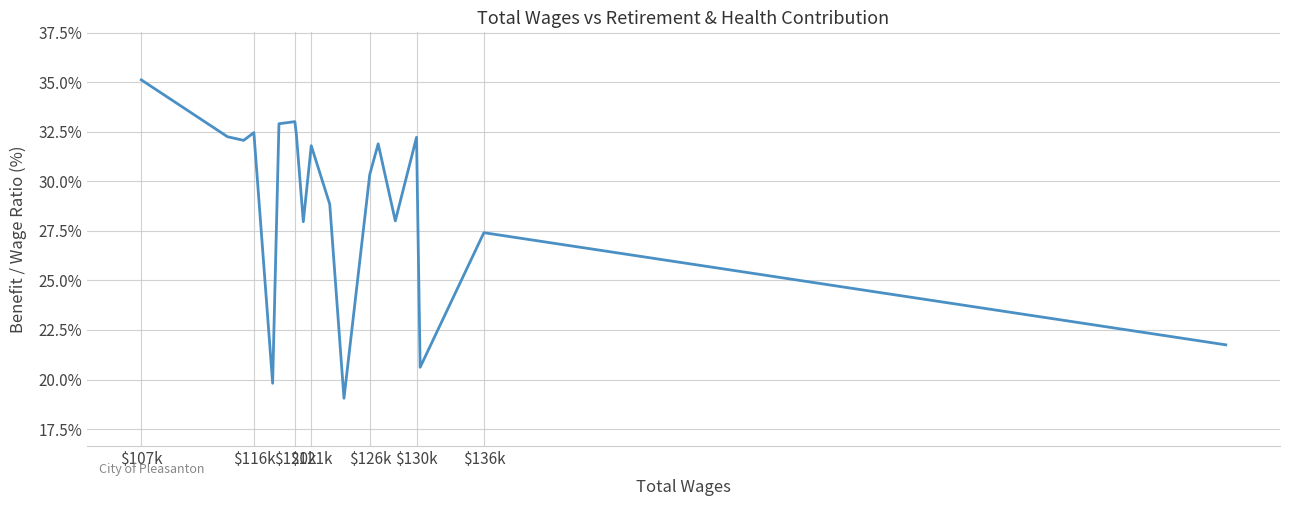

What is the average value?

28.9